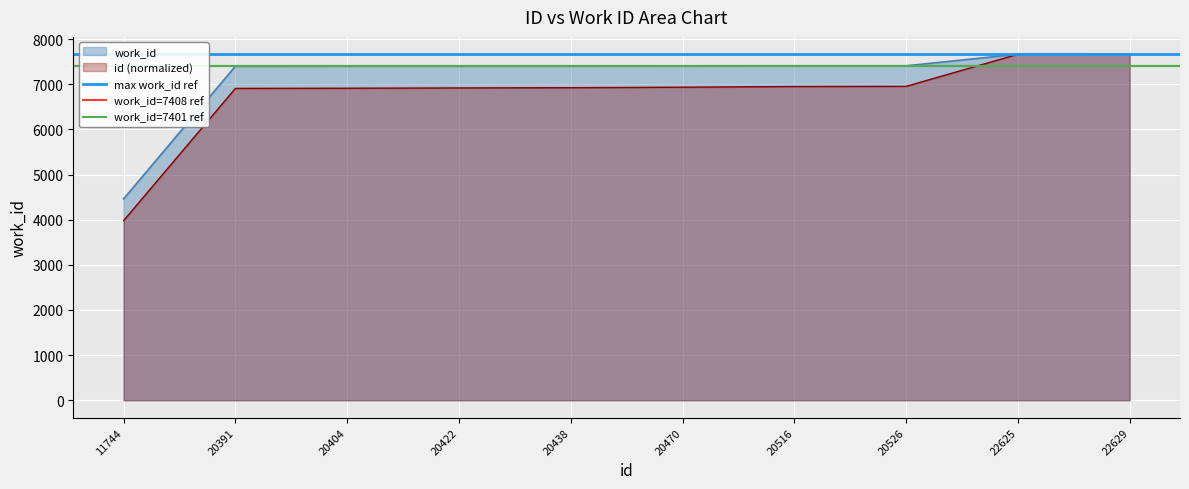

Which series has the largest total across all categories?

max work_id ref